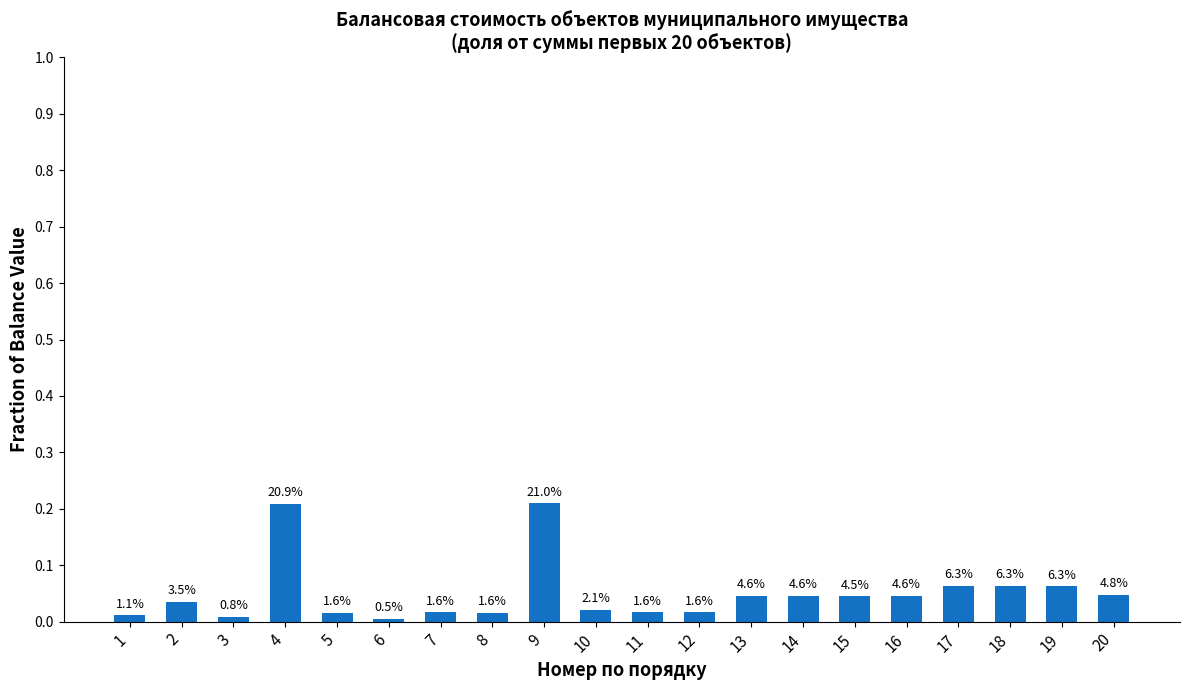

Where is the data nearest to the value 0?

6